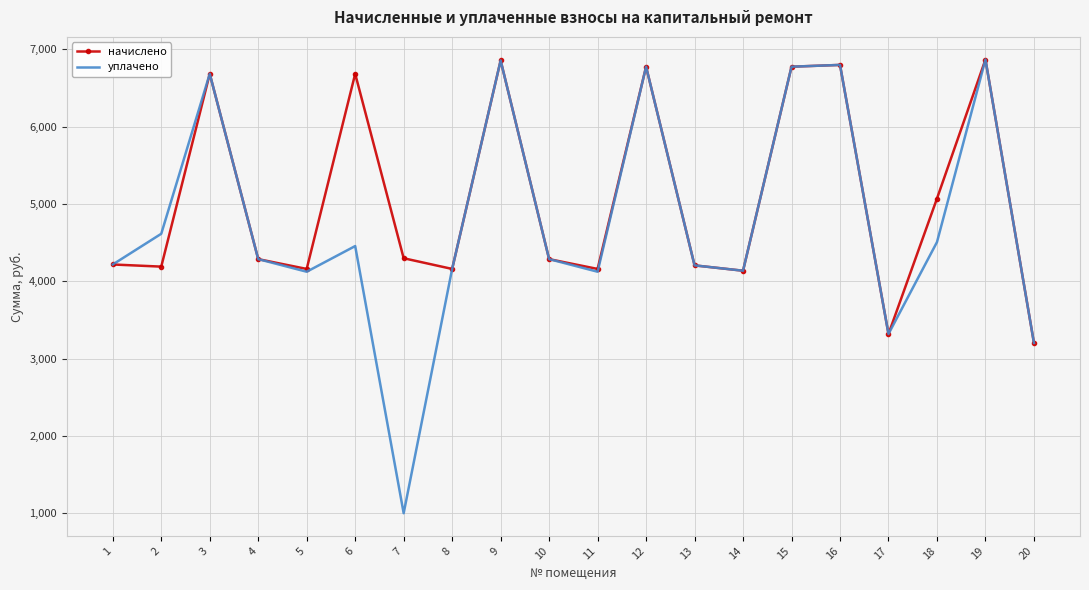

Read the уплачено value at 1.

4216.3